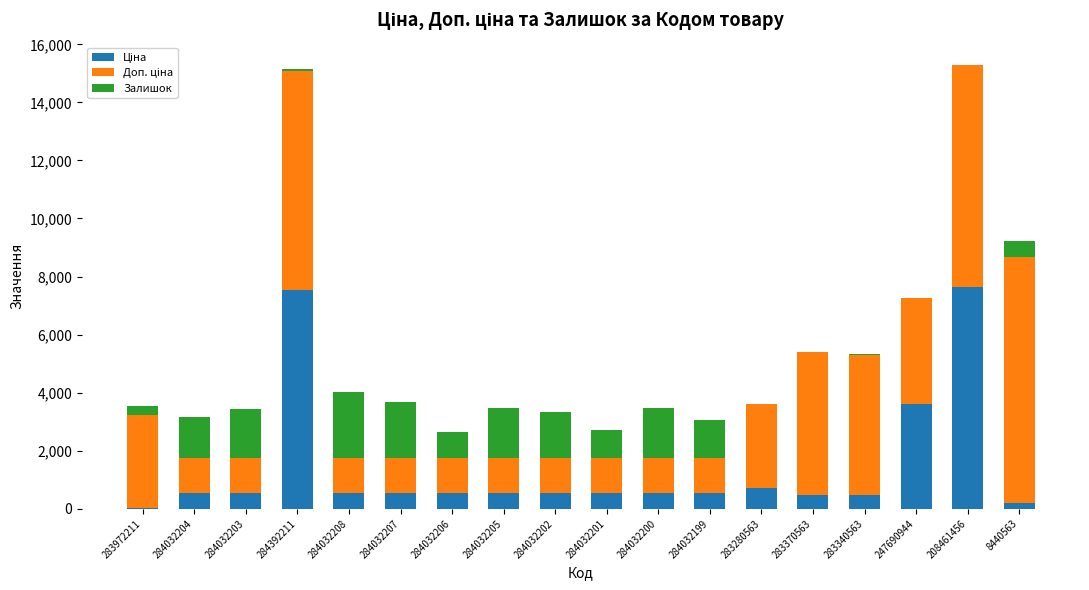

What is the total value across all series at 284032208?

4027.6